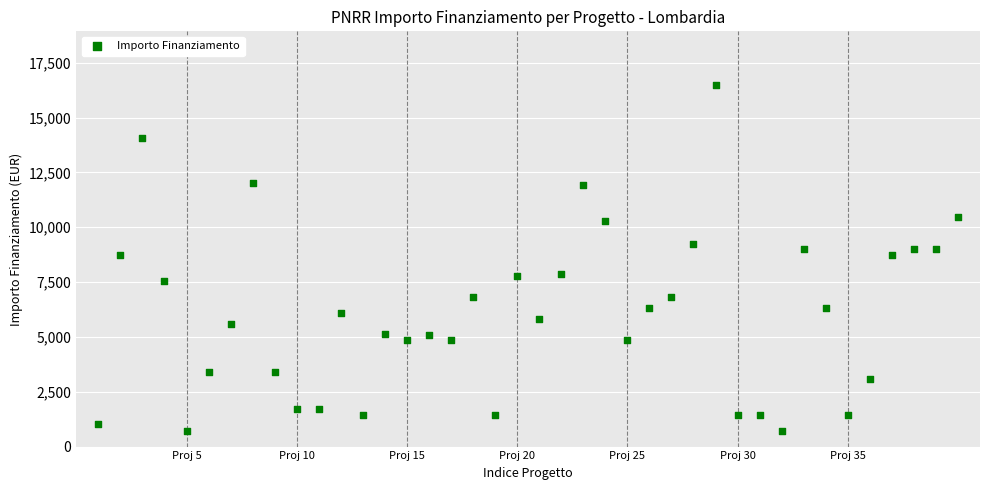

What is the range of X values (max minus min)?

39